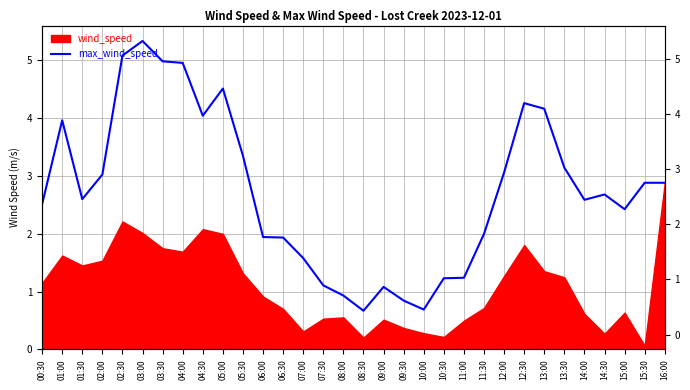

What is the label of the 28th point from the right?

02:30